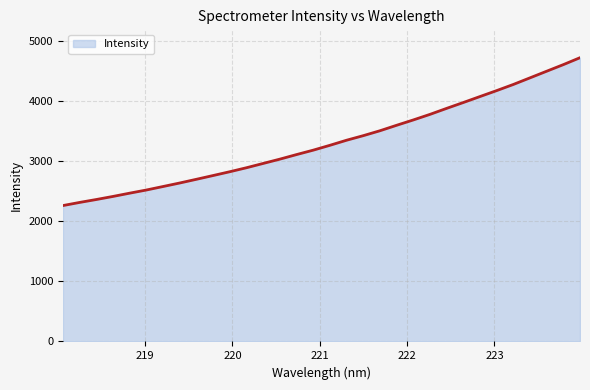

What is the maximum value shown in the chart?

4721.6